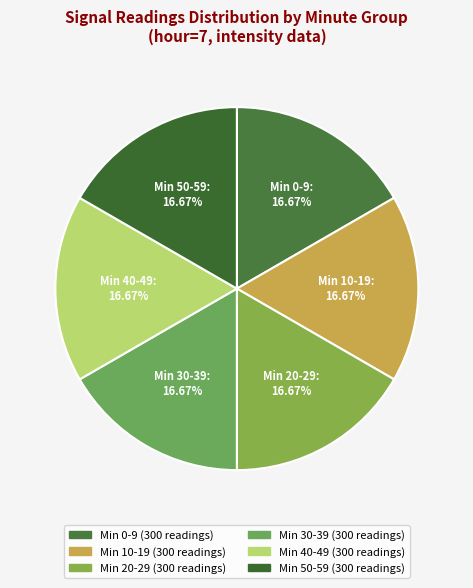

Approximately how many times larger is the value at Min 10-19: 16.67% compared to Min 0-9: 16.67%?

1.0